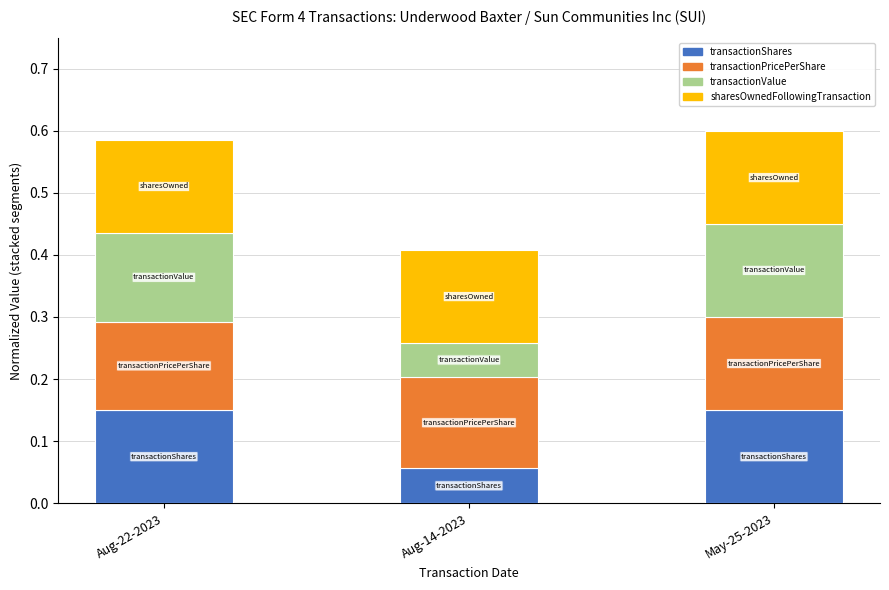

What is the total value across all series at May-25-2023?

0.6